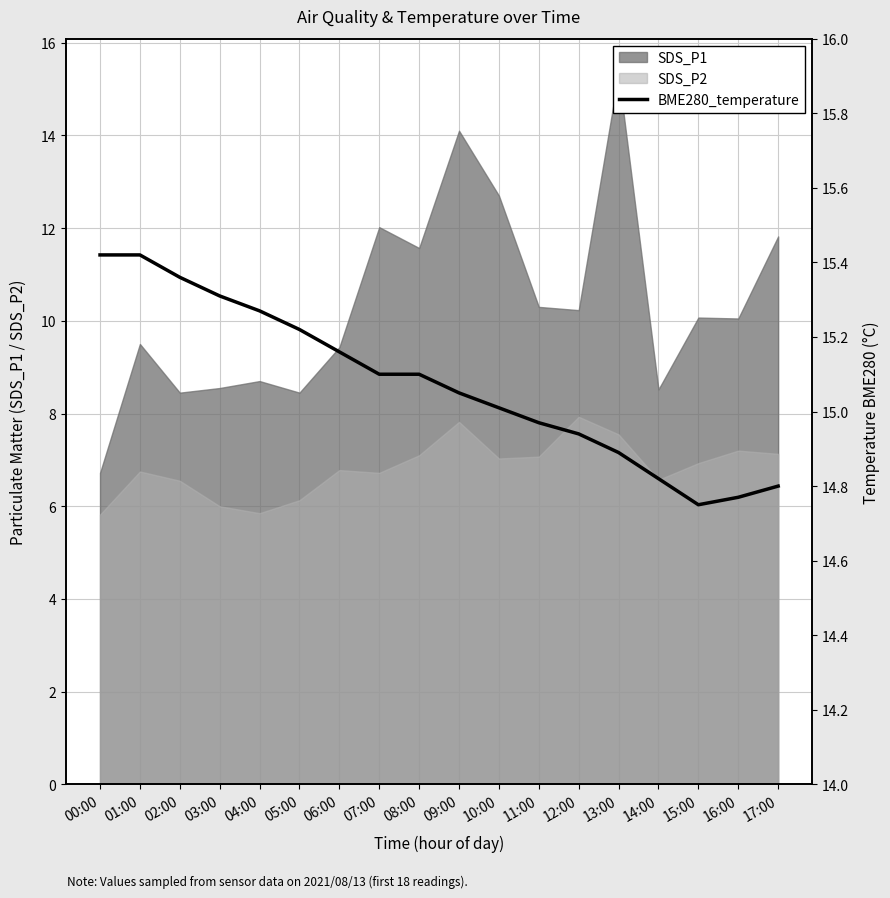

What is the value of the 18th point from the left?

14.8